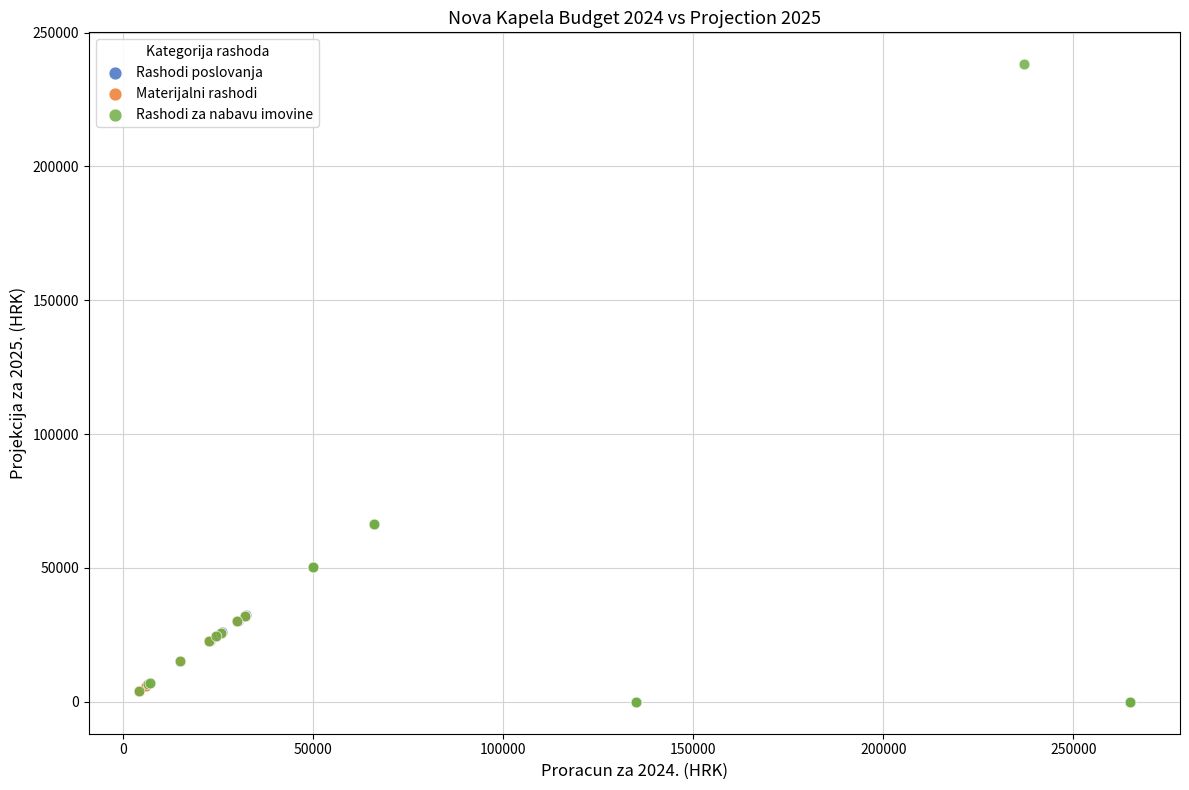

What are all the series names shown in the legend?

Rashodi poslovanja, Materijalni rashodi, Rashodi za nabavu imovine